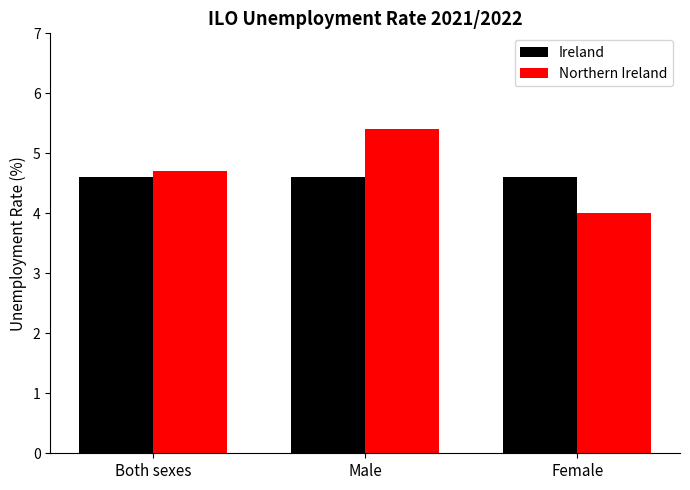

What is the spread (max minus min) of values at Male?

0.8